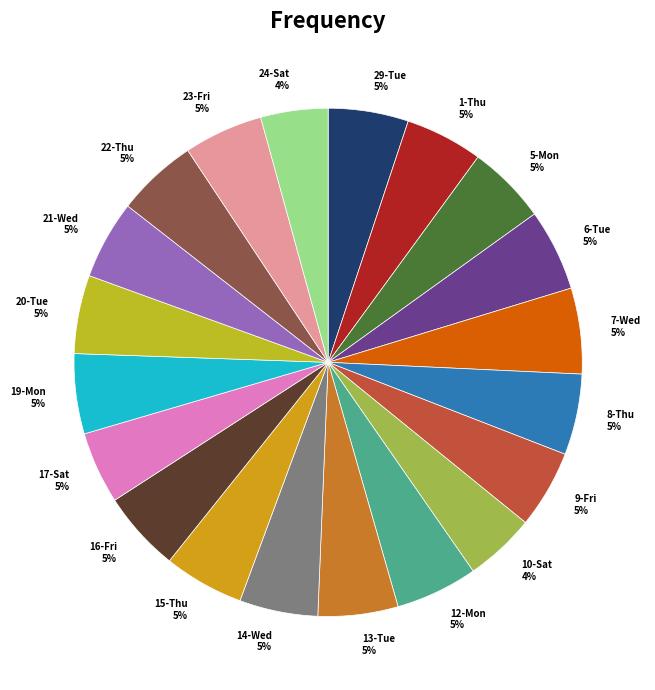

Is 20-Tue the majority of the pie?

No